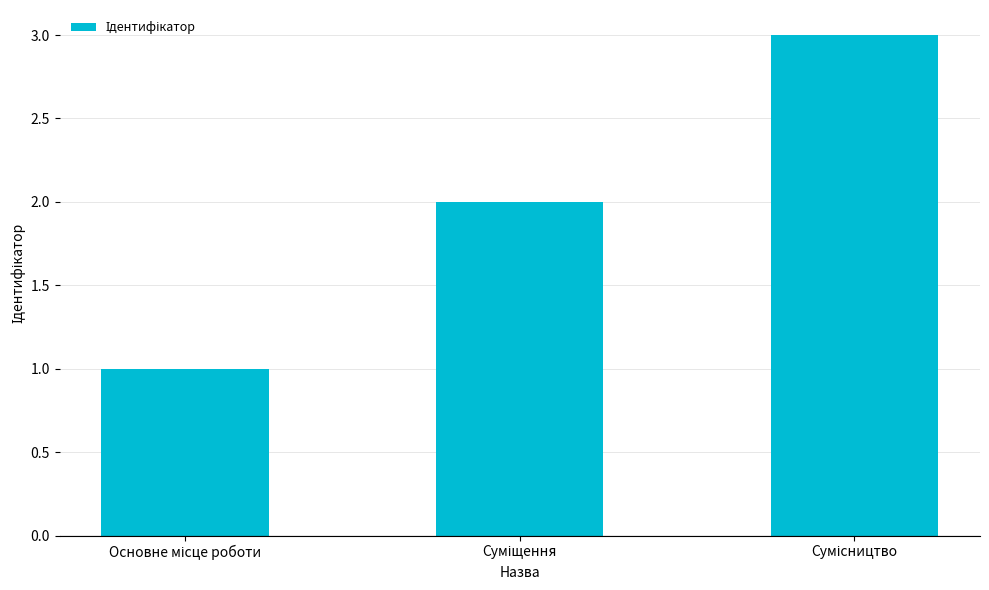

What is the sum of all values?

6